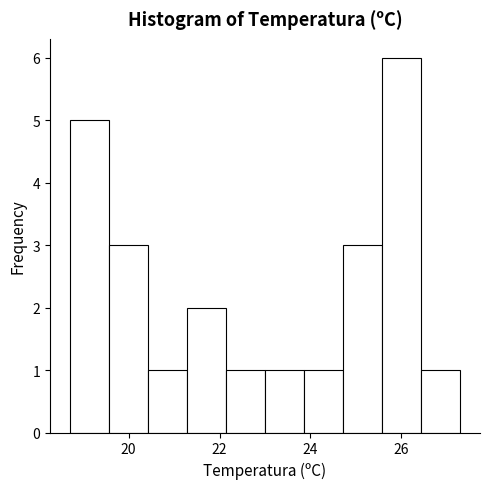

Reading left to right, transcribe this chart: for each bar, give the range it covers on the x-axis and its height. Neither the bar edges nor the heights are printed on the chart, so give them approximately, as read against the axes.

18.70 to 19.56: 5
19.56 to 20.42: 3
20.42 to 21.28: 1
21.28 to 22.14: 2
22.14 to 23.00: 1
23.00 to 23.86: 1
23.86 to 24.72: 1
24.72 to 25.58: 3
25.58 to 26.44: 6
26.44 to 27.30: 1